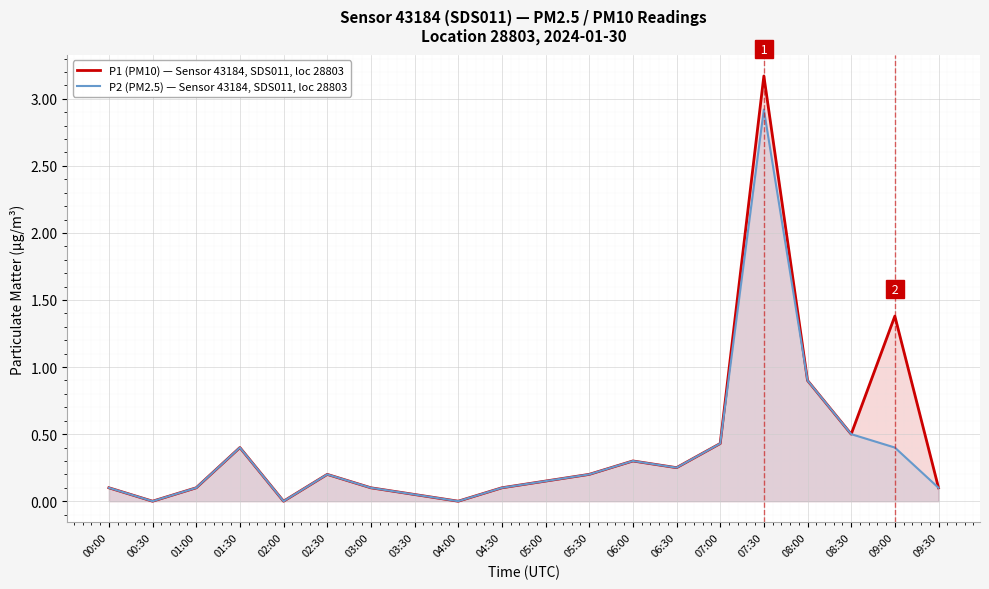

Which series has the largest range (max minus min)?

P1 (PM10) — Sensor 43184, SDS011, loc 28803